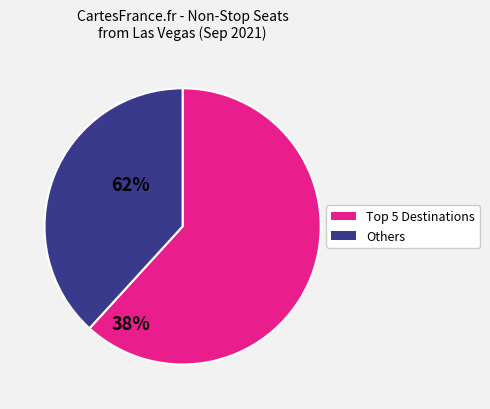

Is there a majority slice in this chart?

Yes